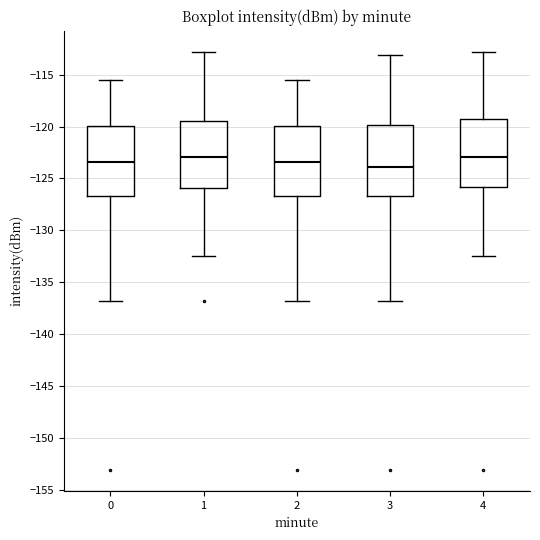

Reading left to right, transcribe this box plot: for each box, give where its median line is, the range the box spans, and where its two whiskers end, as read against the y-axis. The values are not printed on the chart, so give them approximately, as read against the axis.

0: median -123.5, box -126.5 to -120.0, whiskers -137.0 to -115.5
1: median -123.0, box -126.0 to -119.5, whiskers -132.5 to -113.0
2: median -123.5, box -126.5 to -120.0, whiskers -137.0 to -115.5
3: median -124.0, box -126.5 to -120.0, whiskers -137.0 to -113.0
4: median -123.0, box -126.0 to -119.5, whiskers -132.5 to -113.0